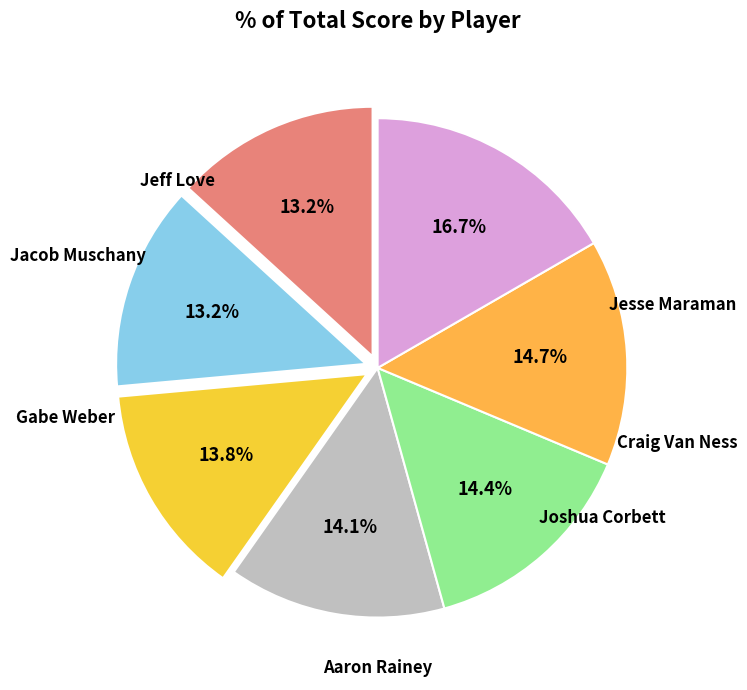

To the nearest percent, what is the difference between the largest and smallest slice percentages?

3%